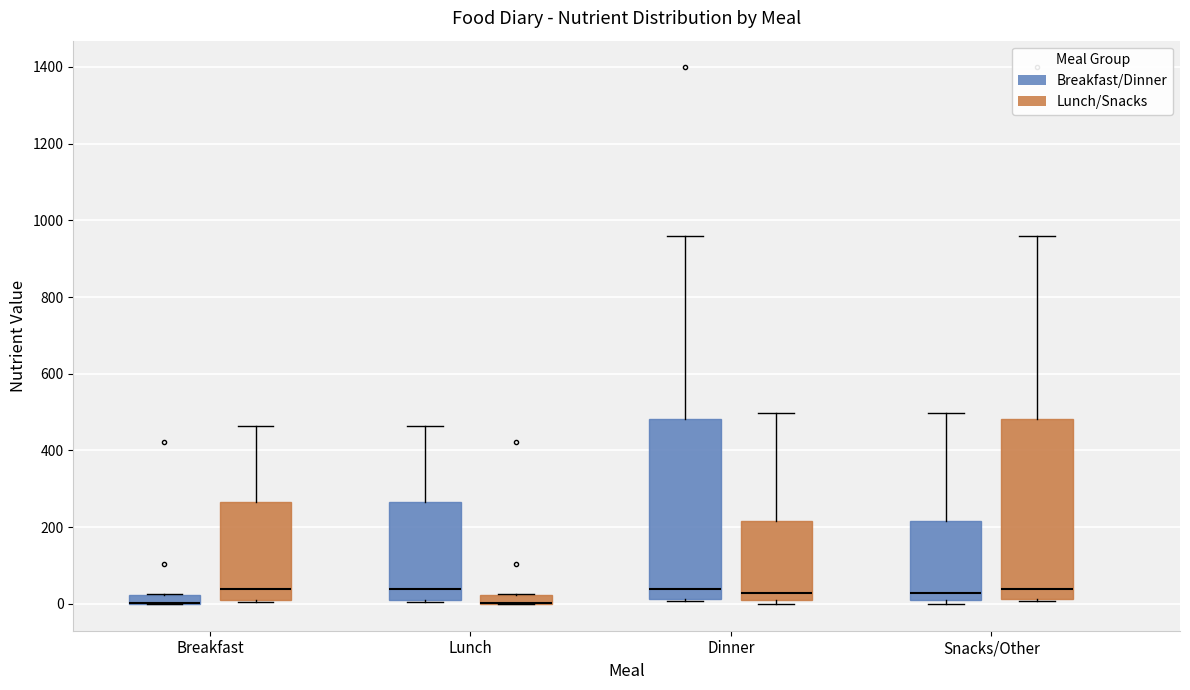

Where does the upper whisker of the box for Dinner (Breakfast/Dinner) end on the y-axis? The values are not printed on the chart, so give them approximately, as read against the axis.

960